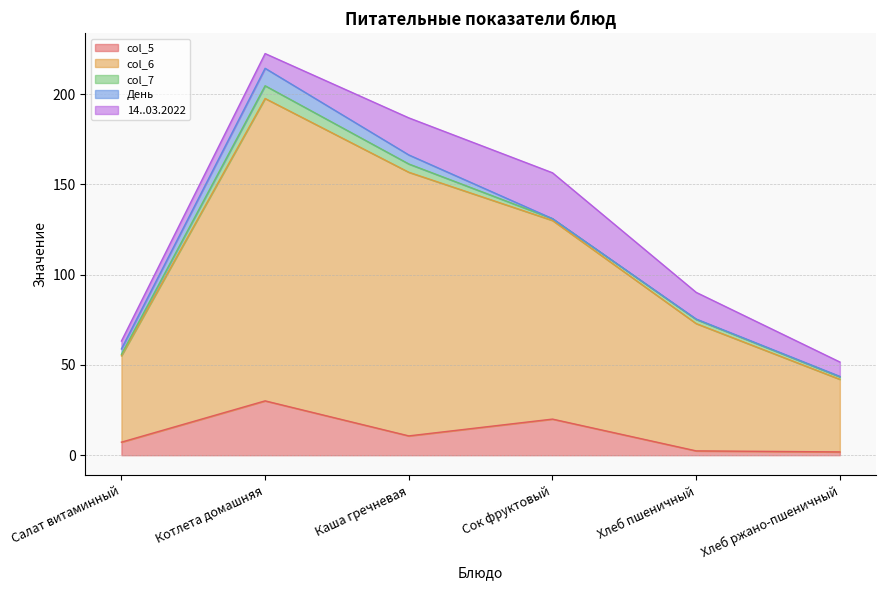

In col_6, how many points are higher than both neighbors (excluding endpoints)?

1